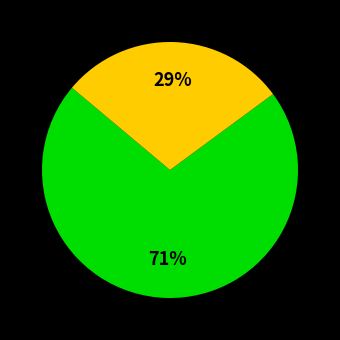

To the nearest percent, what is the average slice percentage?

33%